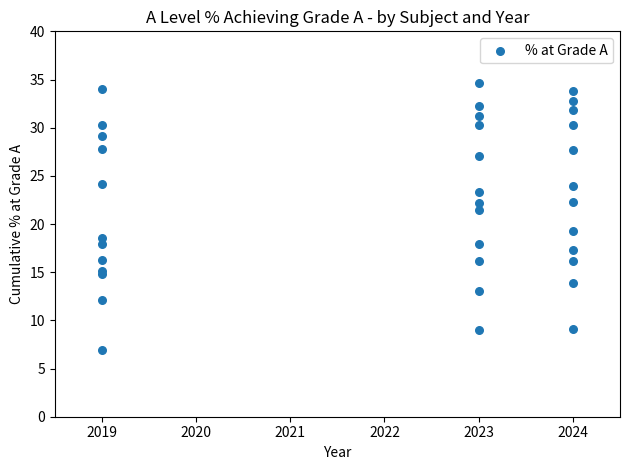

What Y value in the scatter plot is closest to 20?

19.3